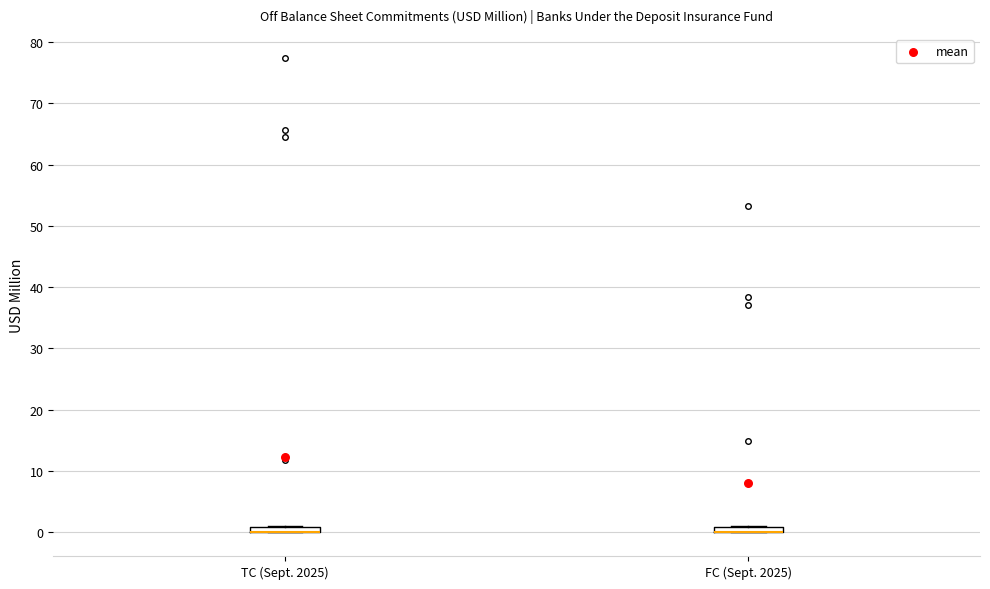

Where is the upper edge of the box for FC (Sept. 2025) on the y-axis? The values are not printed on the chart, so give them approximately, as read against the axis.

1